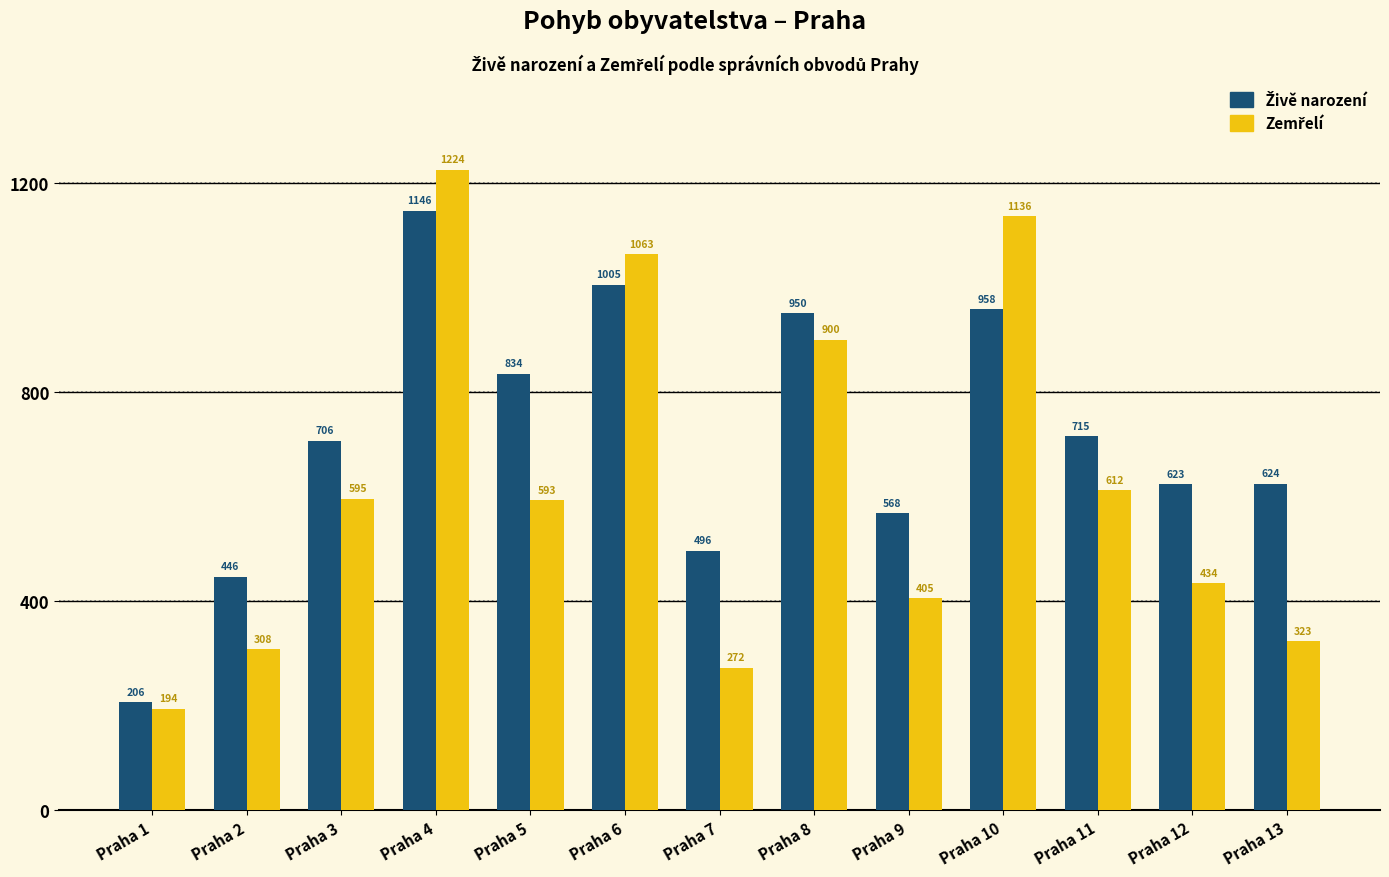

At how many categories does at least one series exceed 488?

11